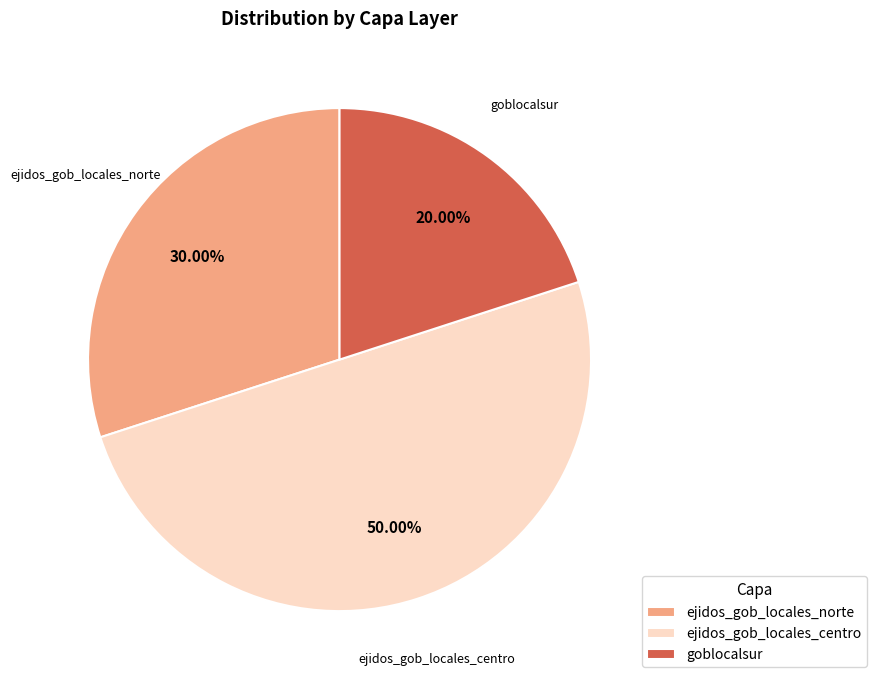

Which has a higher value, goblocalsur or ejidos_gob_locales_norte?

ejidos_gob_locales_norte